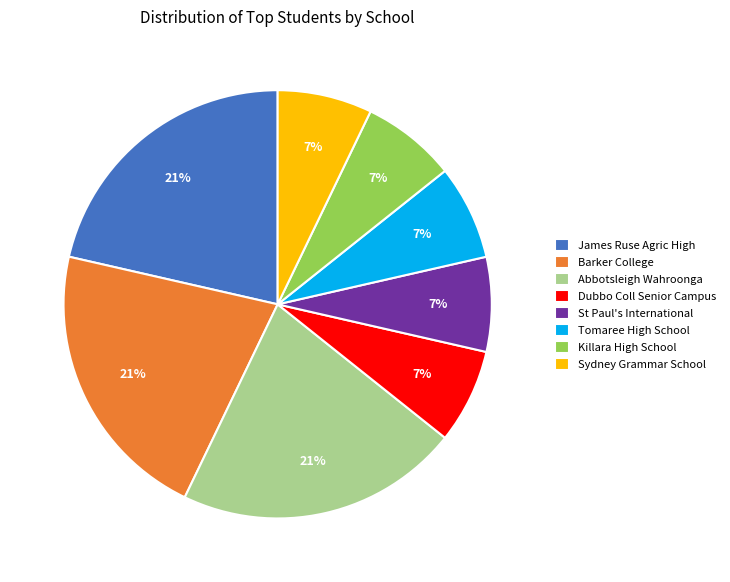

Is Tomaree High School the majority of the pie?

No